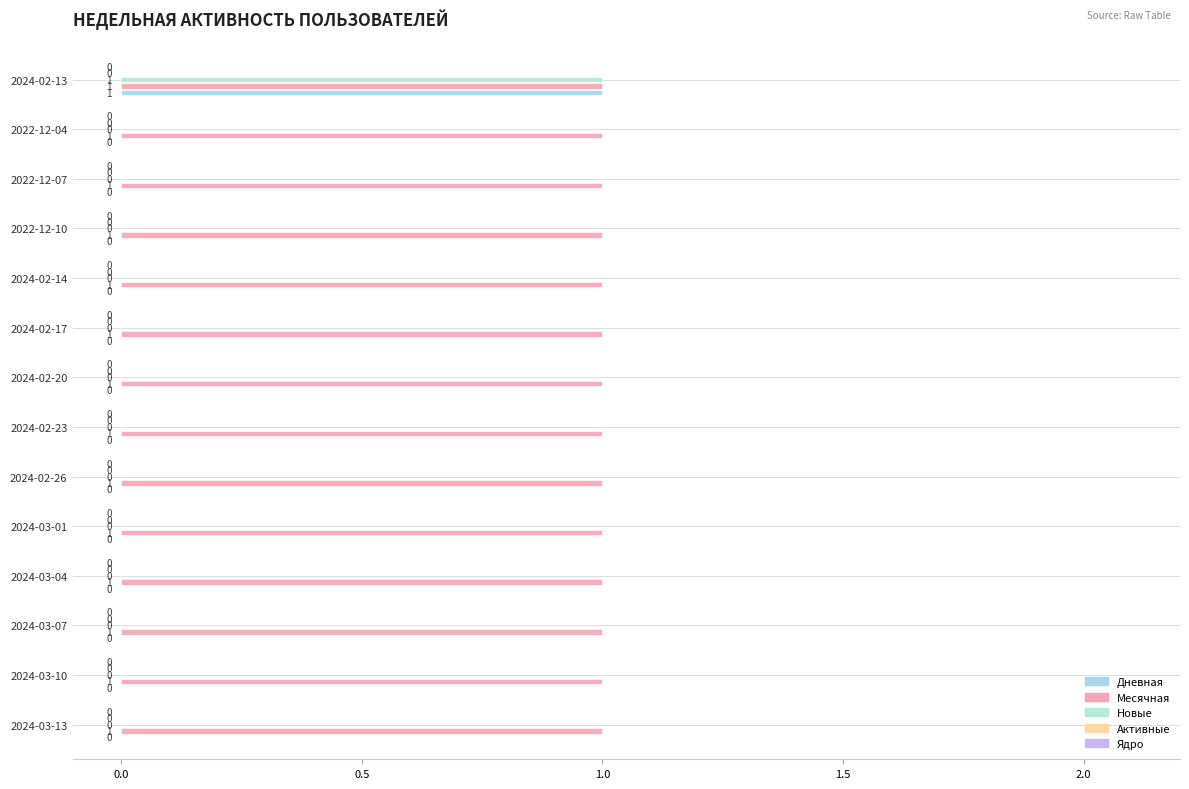

How many data points does each series have?

14